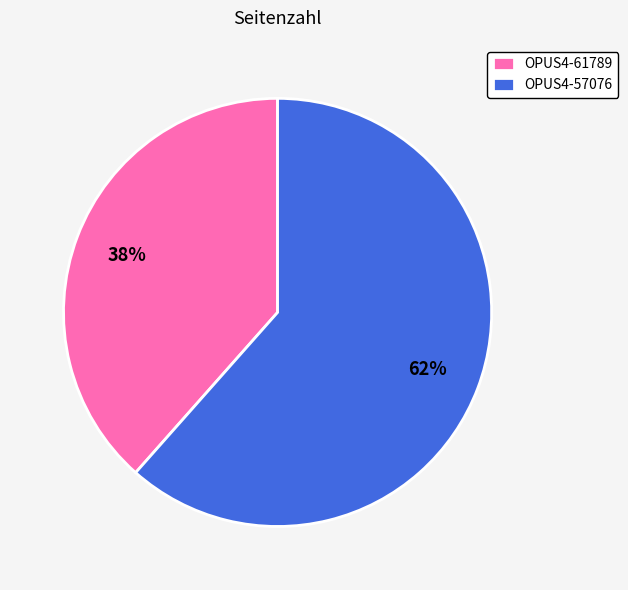

How many slices are in this pie chart?

2